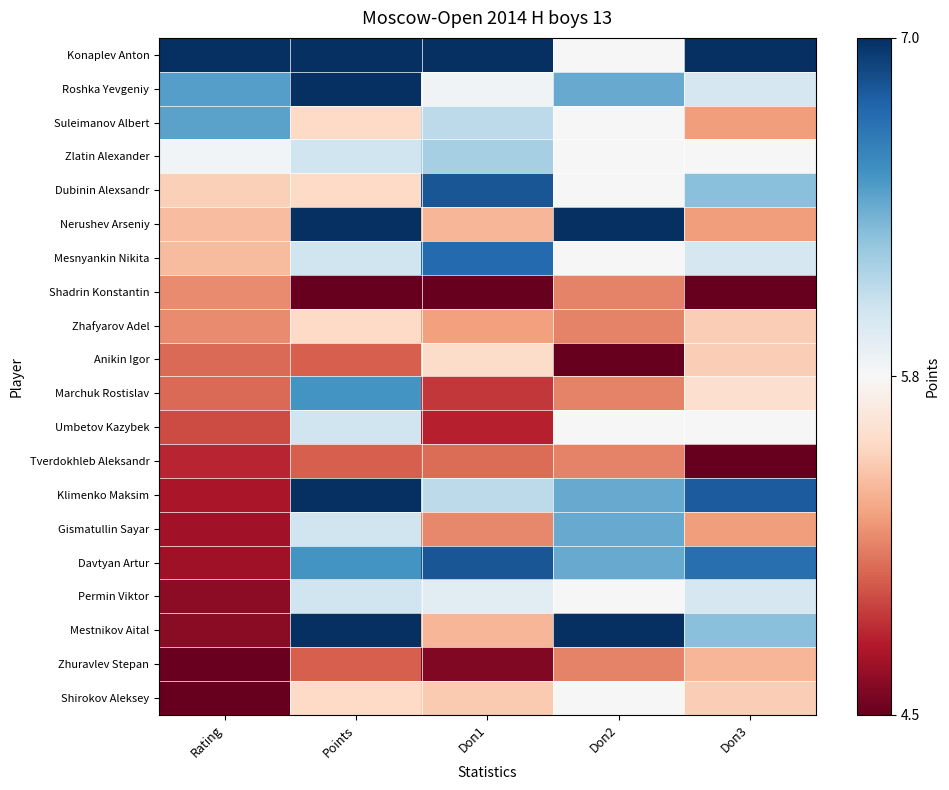

Rank the series at Doп2 from lowest to highest value.

Anikin Igor, Shadrin Konstantin, Zhafyarov Adel, Marchuk Rostislav, Tverdokhleb Aleksandr, Zhuravlev Stepan, Konaplev Anton, Suleimanov Albert, Zlatin Alexander, Dubinin Alexsandr, Mesnyankin Nikita, Umbetov Kazybek, Permin Viktor, Shirokov Aleksey, Roshka Yevgeniy, Klimenko Maksim, Gismatullin Sayar, Davtyan Artur, Nerushev Arseniy, Mestnikov Aital